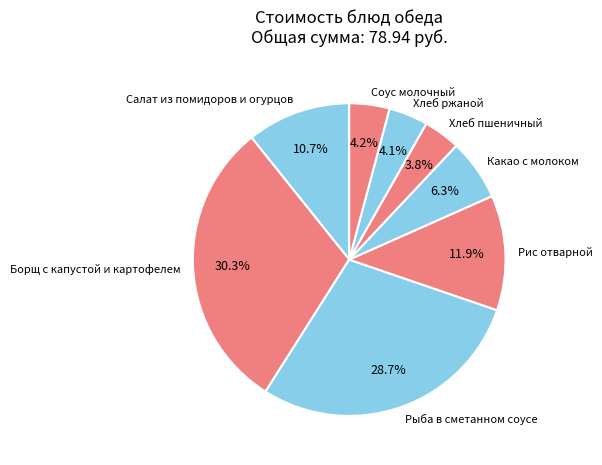

True or false: Хлеб ржаной accounts for 16% of the total.

False